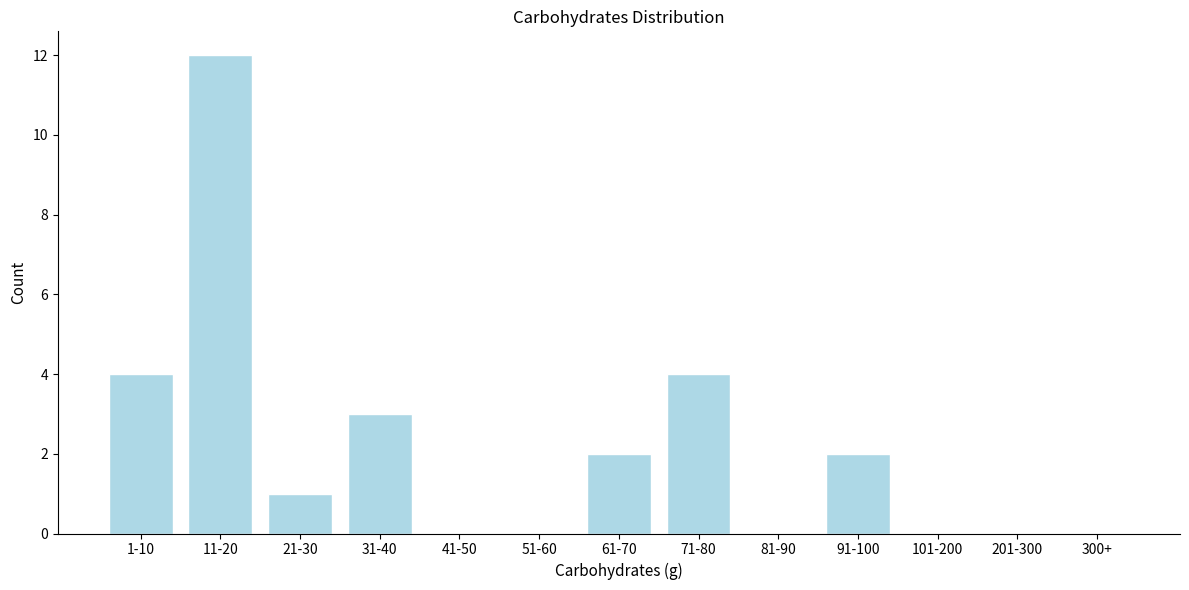

Reading left to right, transcribe all the data shown in this chart.

1-10=4	11-20=12	21-30=1	31-40=3	41-50=0	51-60=0	61-70=2	71-80=4	81-90=0	91-100=2	101-200=0	201-300=0	300+=0